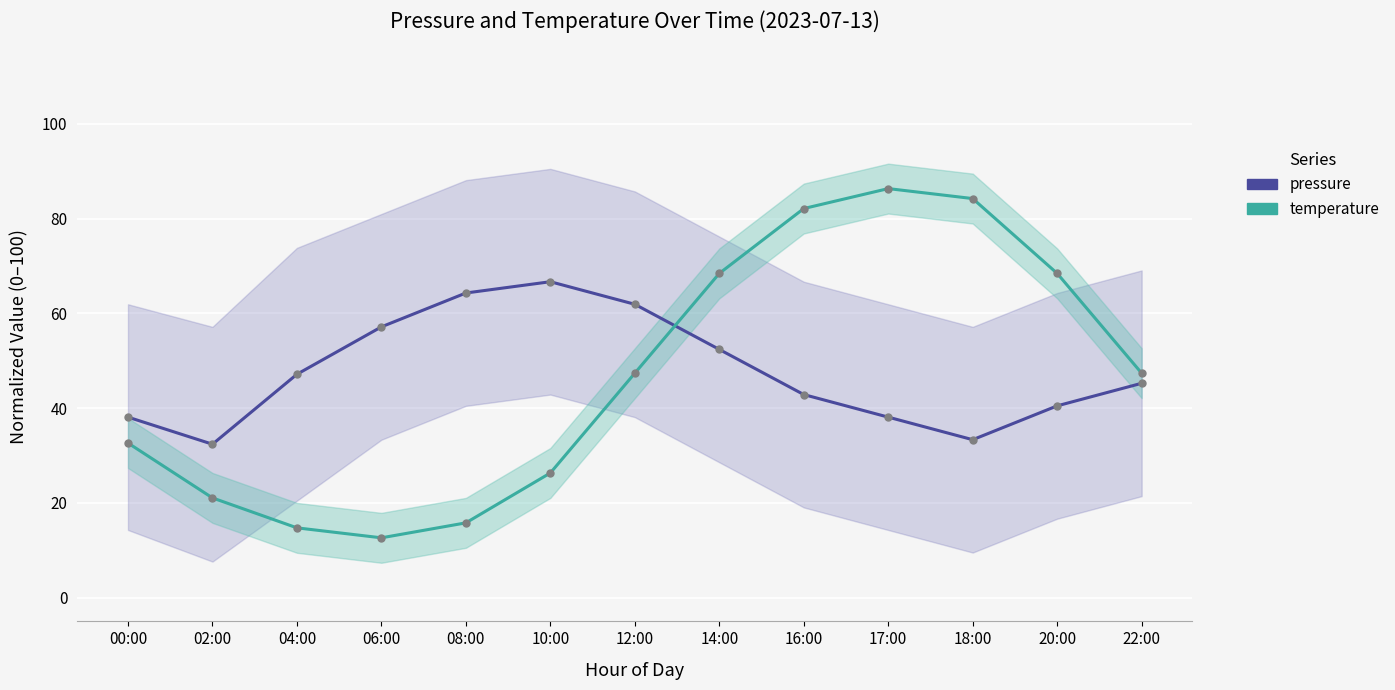

Where is the first local maximum for pressure?

10:00